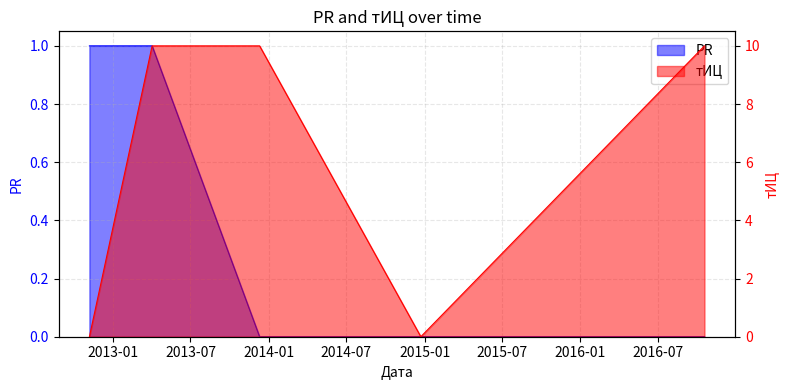

Reading left to right, what are all the values shown in this chart?

PR: 1	1	0	0	0
тИЦ: 0	10	10	0	10